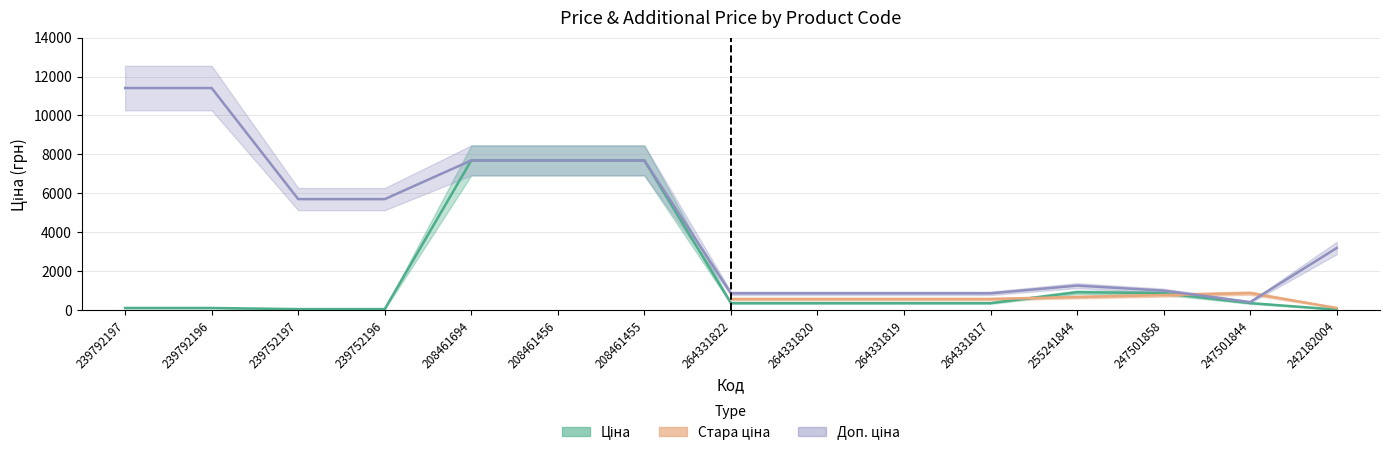

What is the sum of all Доп. ціна values?

66664.3